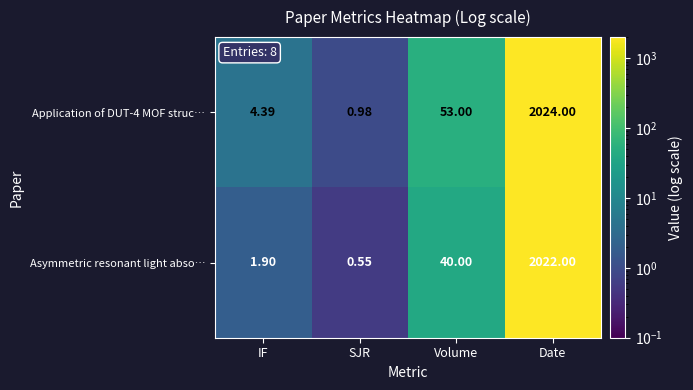

Which series has the largest total across all categories?

Application of DUT-4 MOF struc…